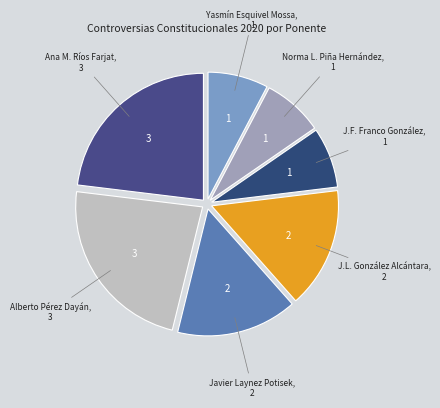

Is Yasmín Esquivel Mossa the majority of the pie?

No